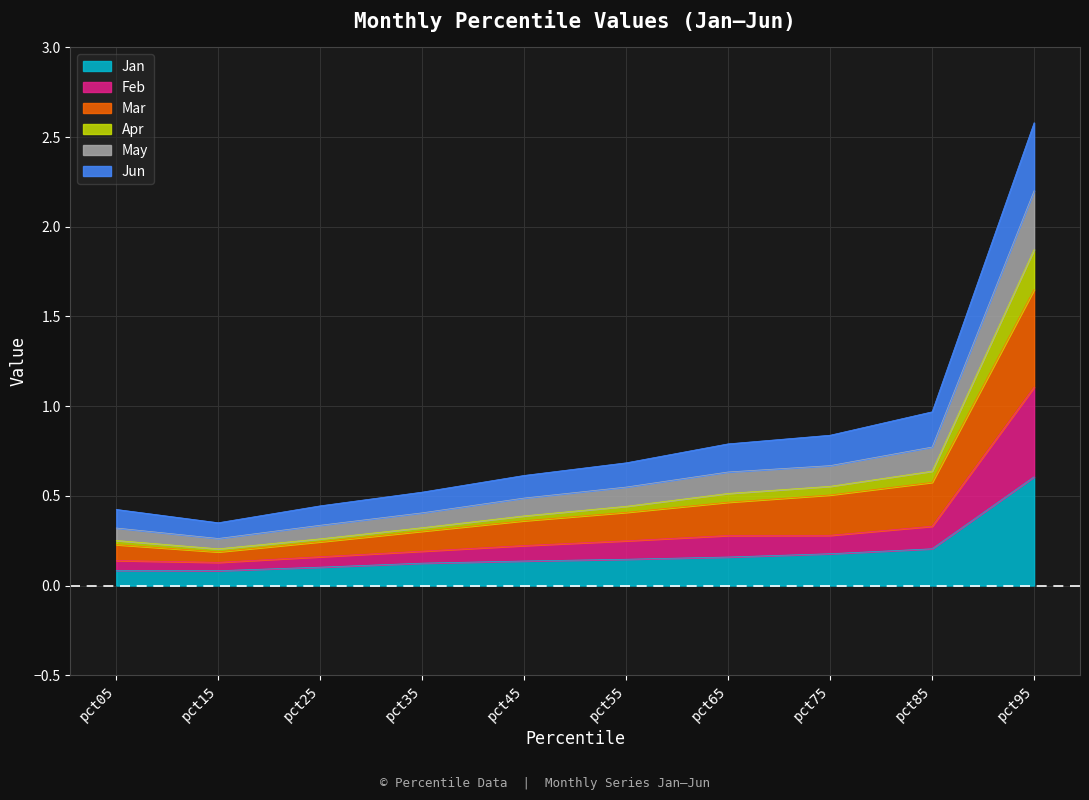

True or false: May and Apr cross at least once.

False